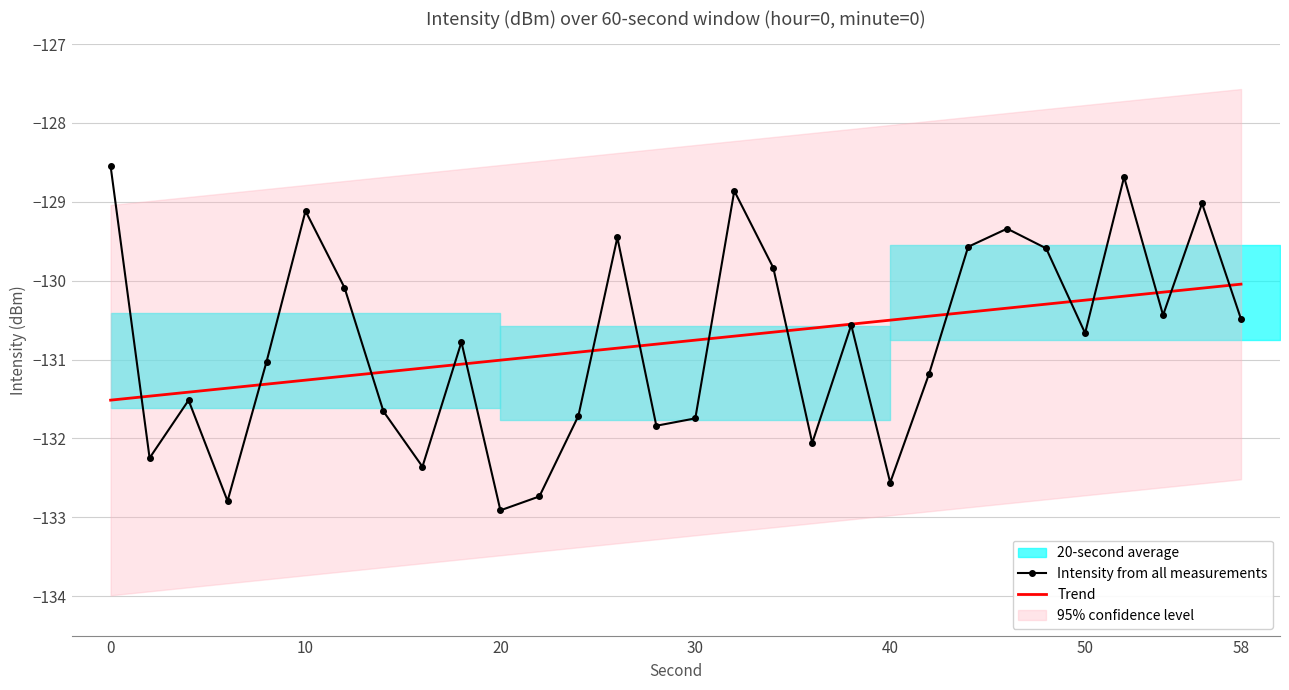

True or false: Intensity from all measurements and Trend cross at least once.

True